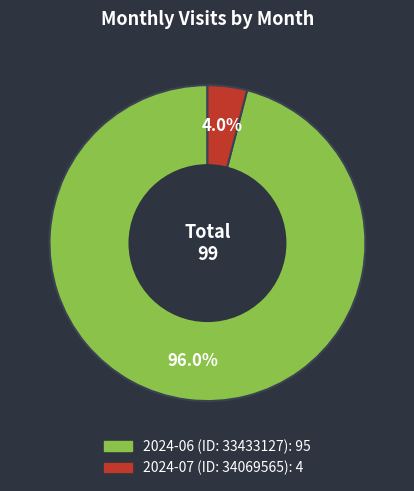

Does 2024-07 (ID: 34069565) account for over 50% of the chart?

No